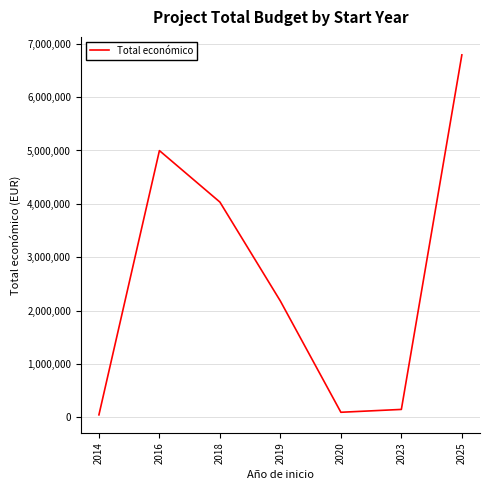

What is the sum of the values at 2025 and 2020?

6886872